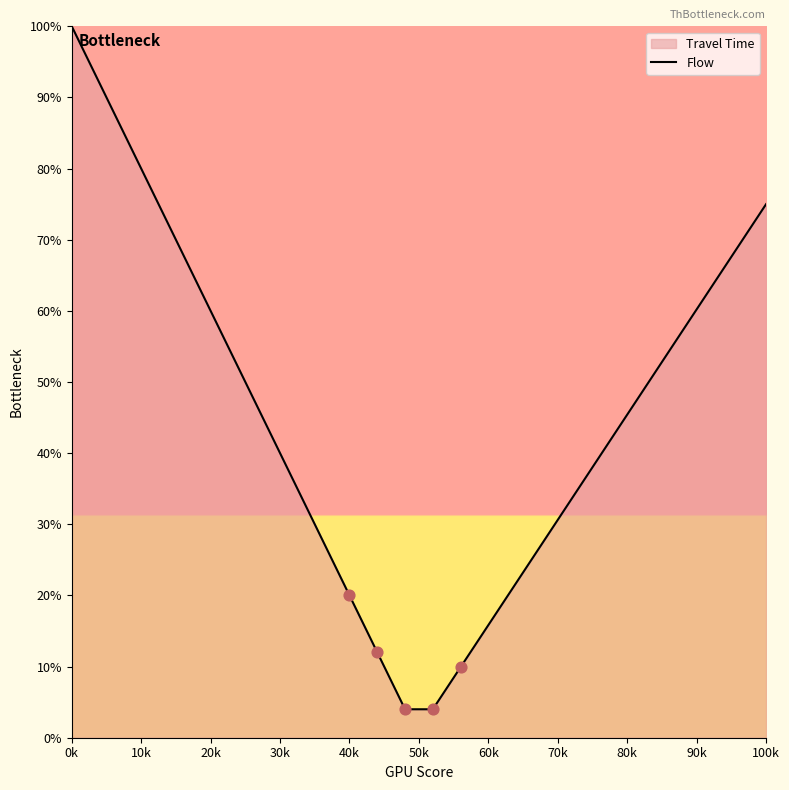

What is the change in value from 20k to 80k?

-14.6